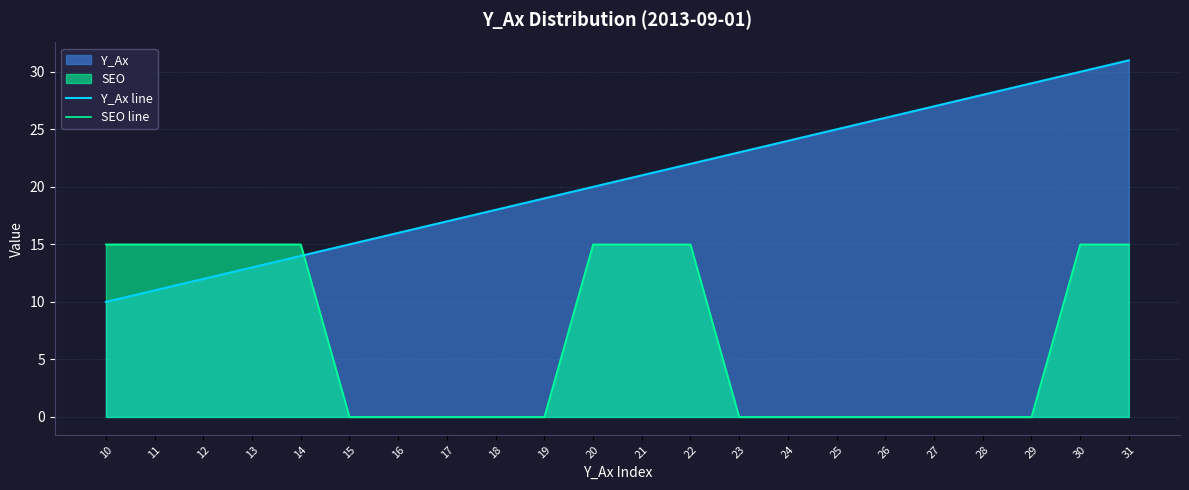

Where is SEO line nearest to the value 7?

15